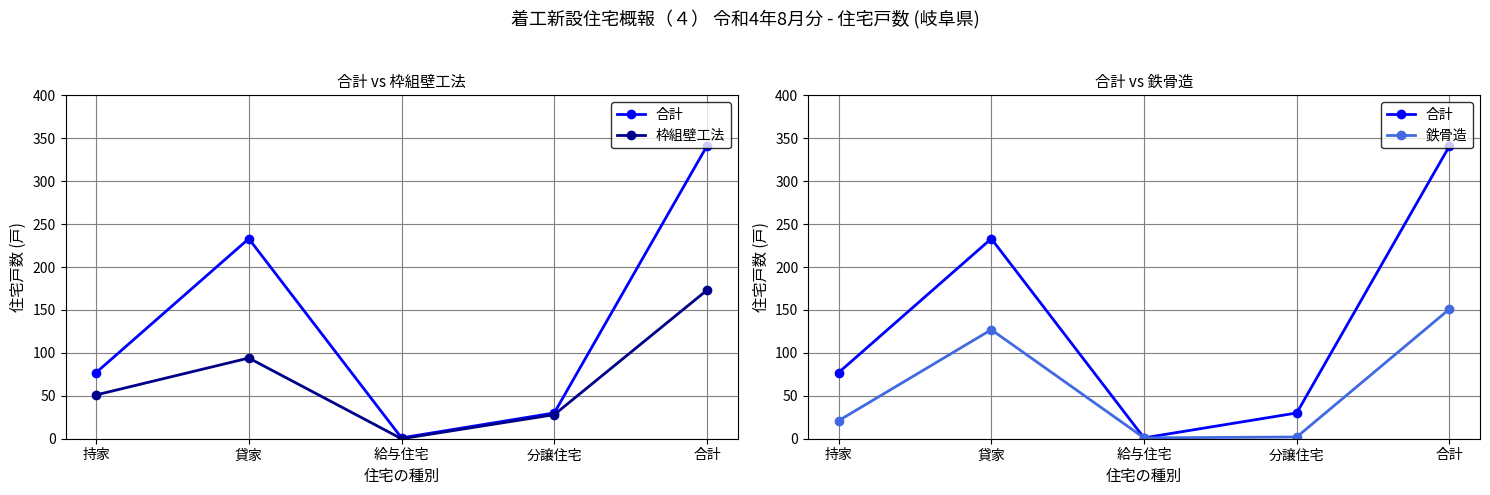

How many lines are shown in the chart?

3